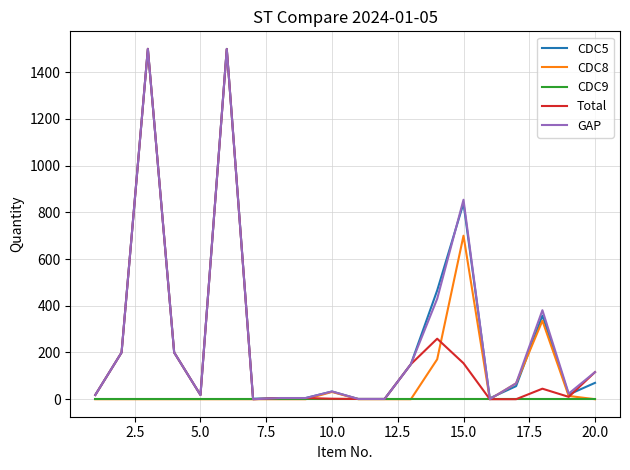

What is the greatest value displayed?

1500